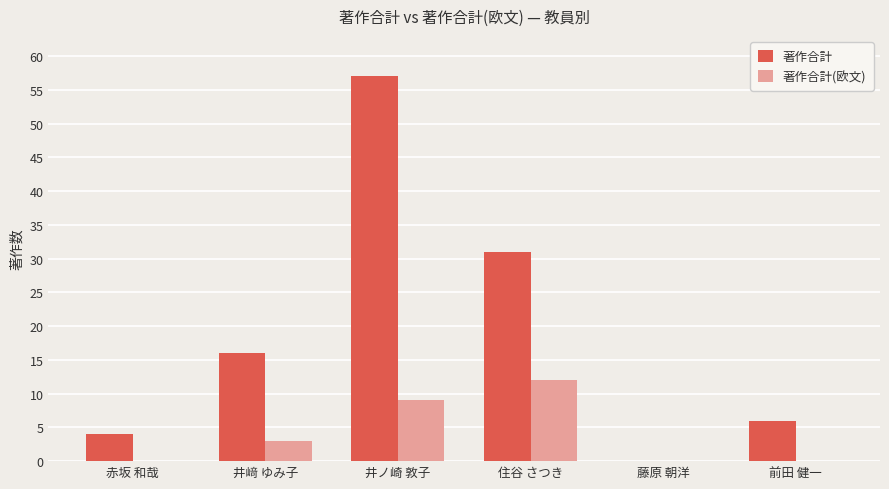

What is the difference between the 著作合計(欧文) values at 井﨑 ゆみ子 and 井ノ崎 敦子?

6